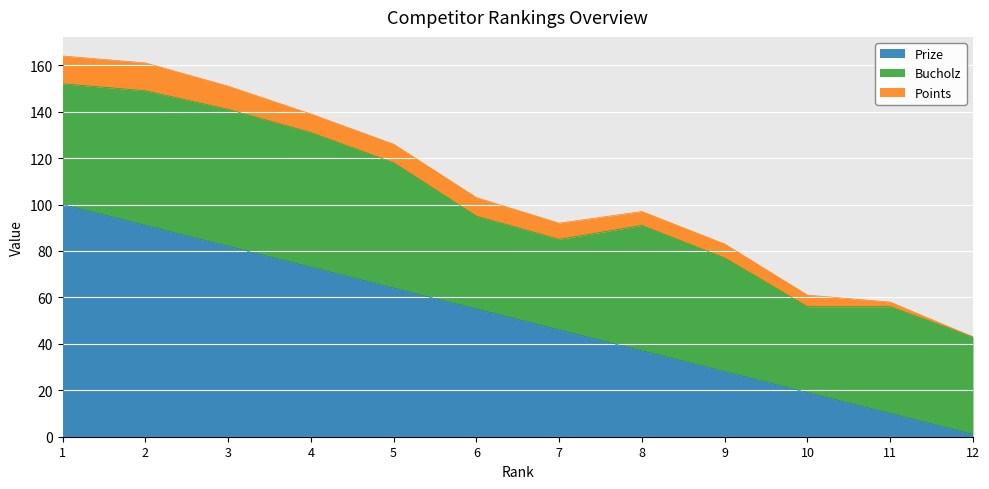

List the series in order of their peak value, highest first.

Prize, Bucholz, Points